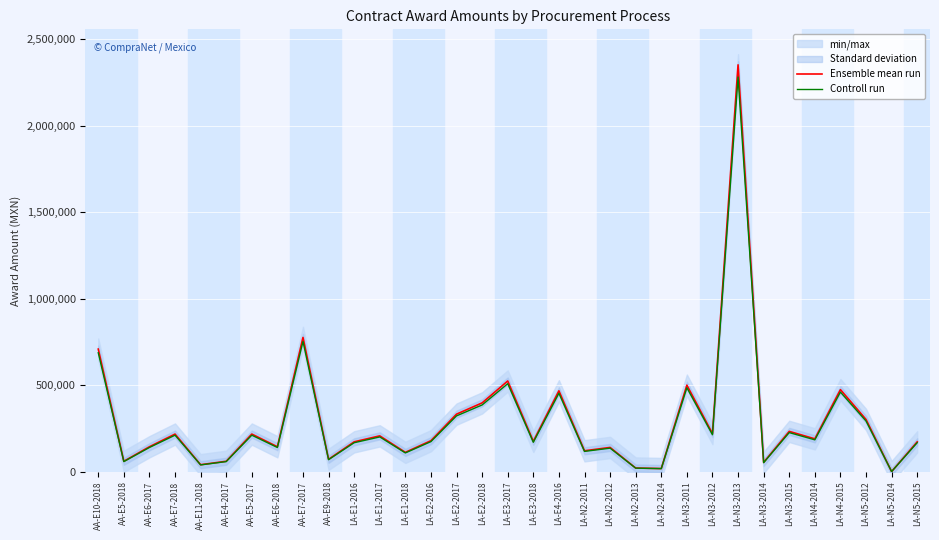

The value of Ensemble mean run at LA-N3-2015 is 355410.7. True or false?

False